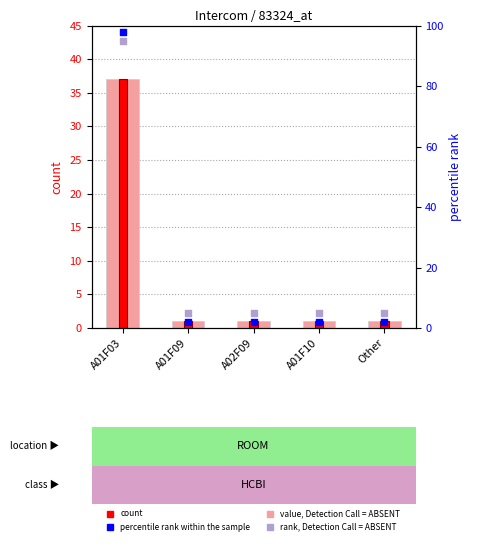

Is the value of percentile rank within the sample at A02F09 greater than the value of count (bg) at Other?

Yes